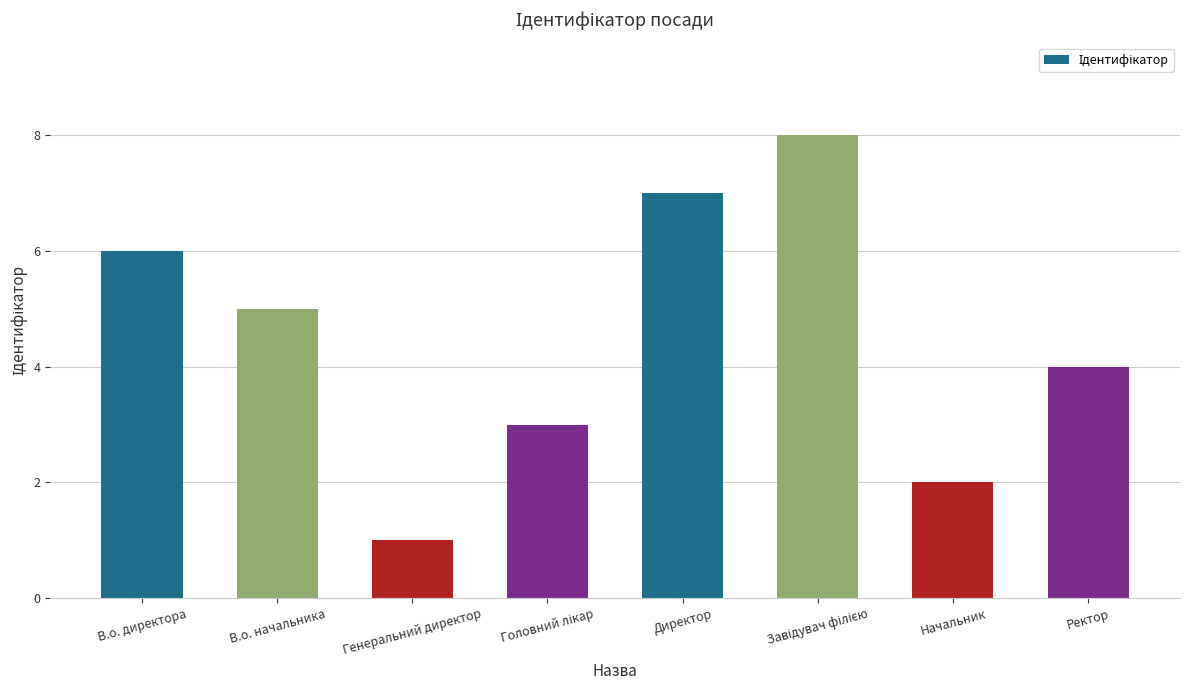

What is the difference between the maximum and minimum values?

7